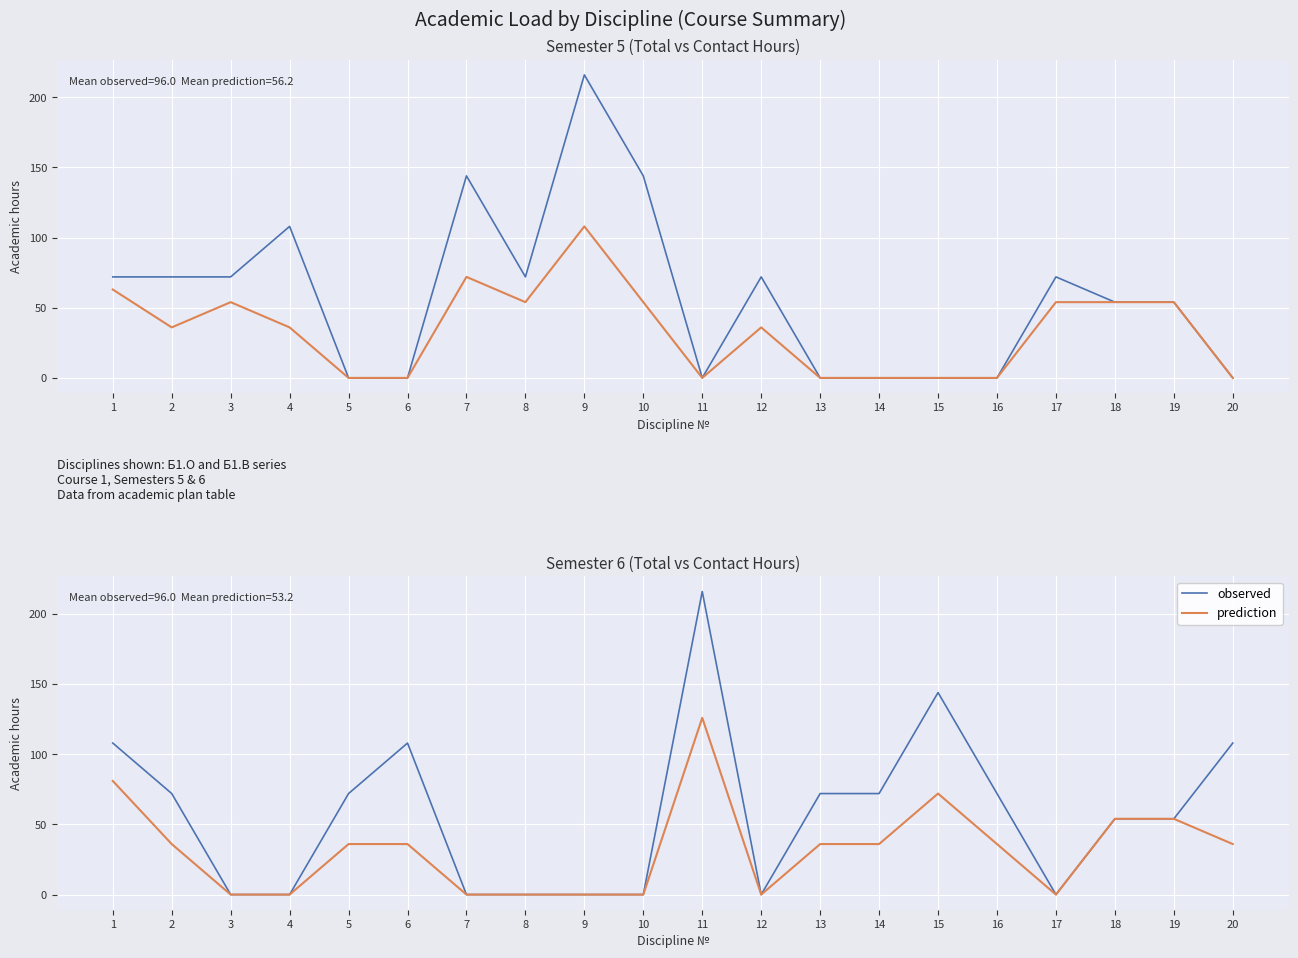

How many data points in observed are less than 72?

10